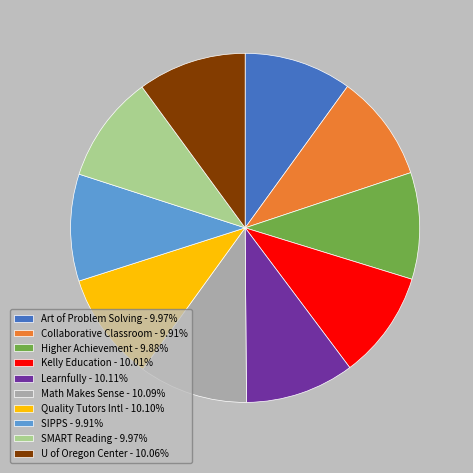

Does Kelly Education - 10.01% account for over 50% of the chart?

No